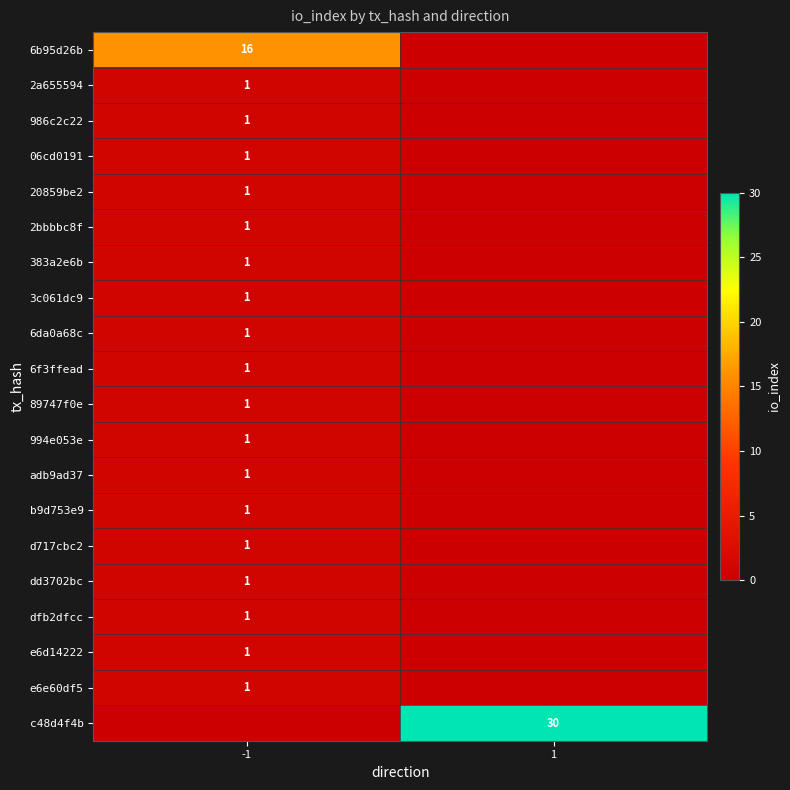

True or false: dfb2dfcc has a value of 2 at -1.

False